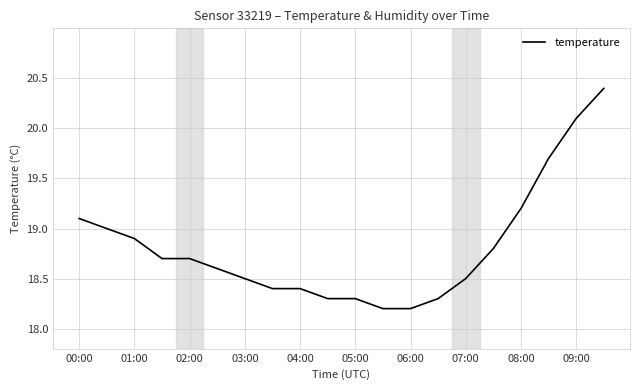

What is the minimum value shown in the chart?

18.2